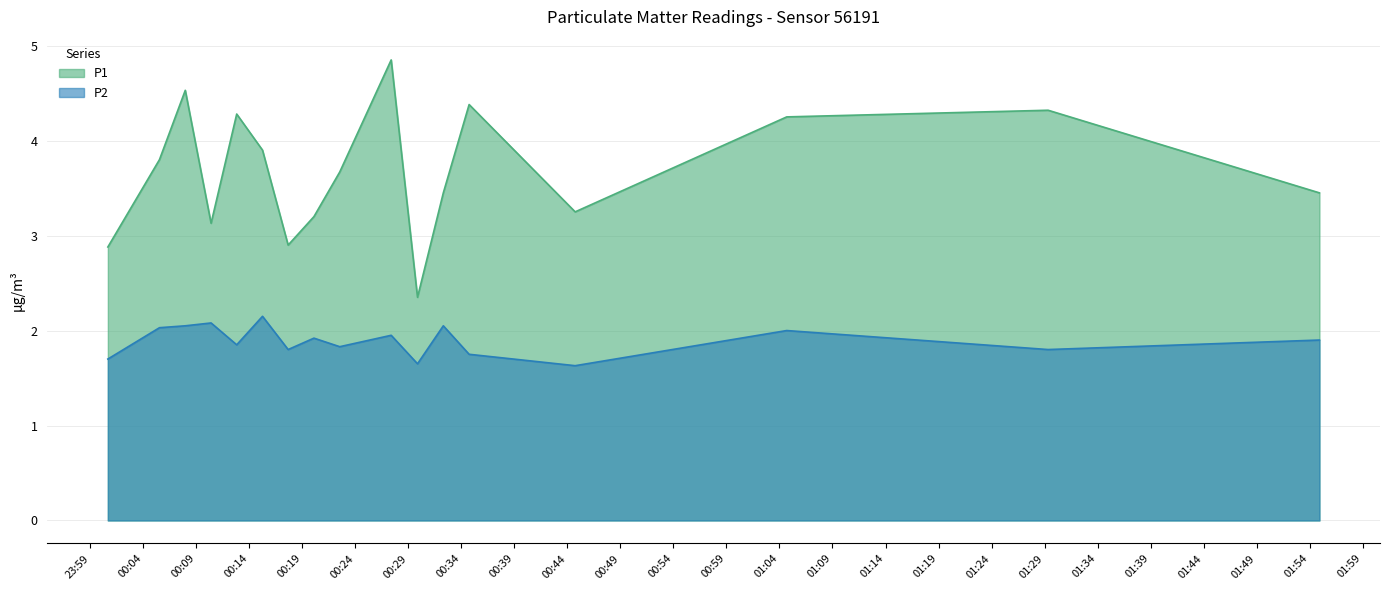

Which series has the largest total across all categories?

P1